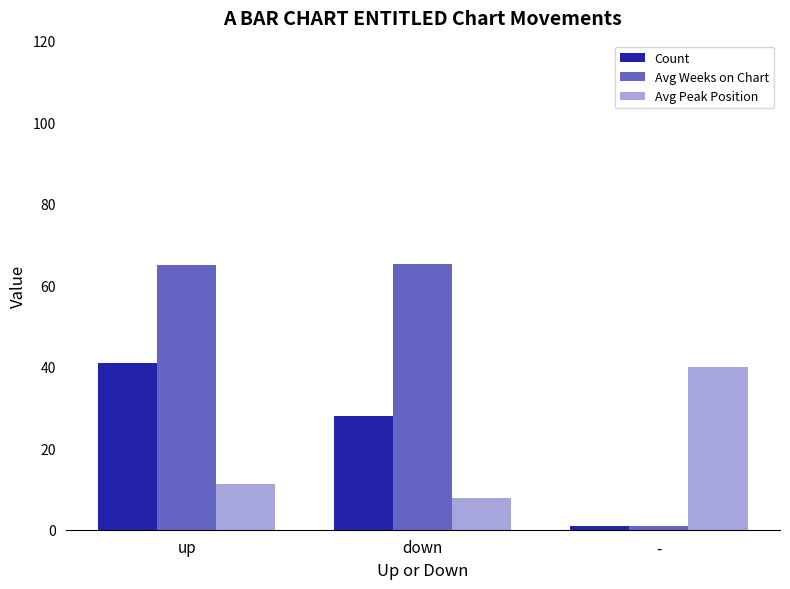

Are the bars grouped side by side (vs. stacked)?

Yes